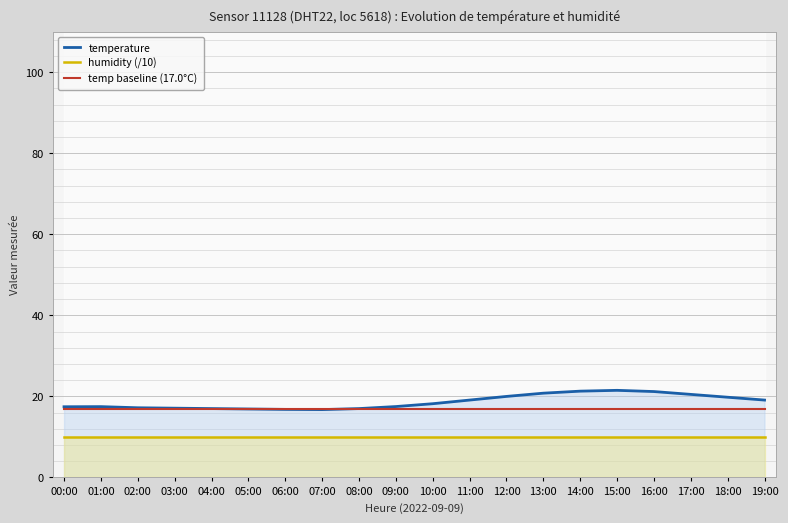

Is it true that temp baseline (17.0°C) equals 4.0 at 05:00?

False